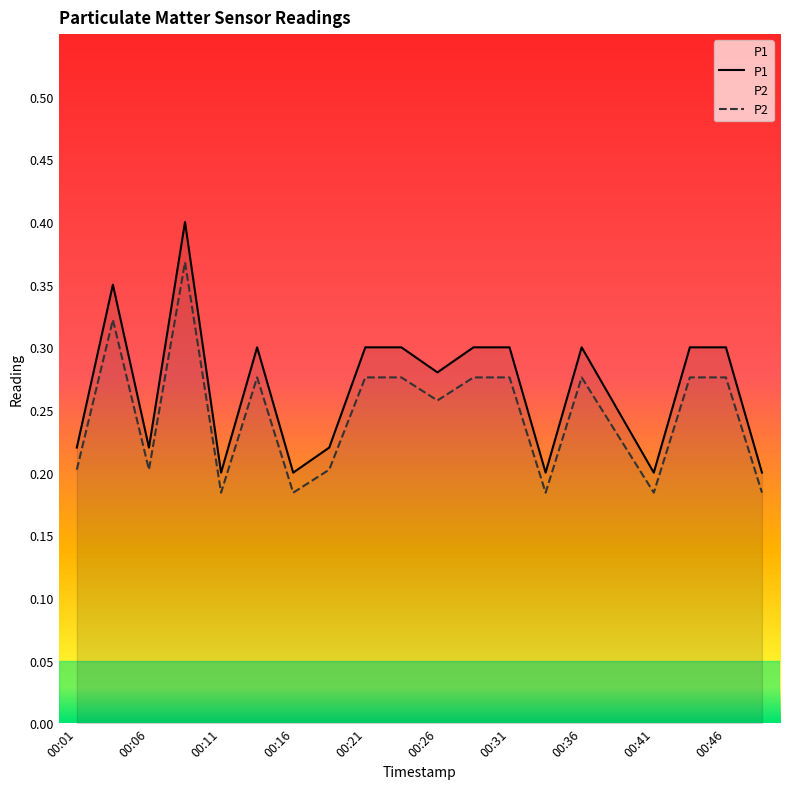

True or false: P2 and P1 intersect in this chart.

False